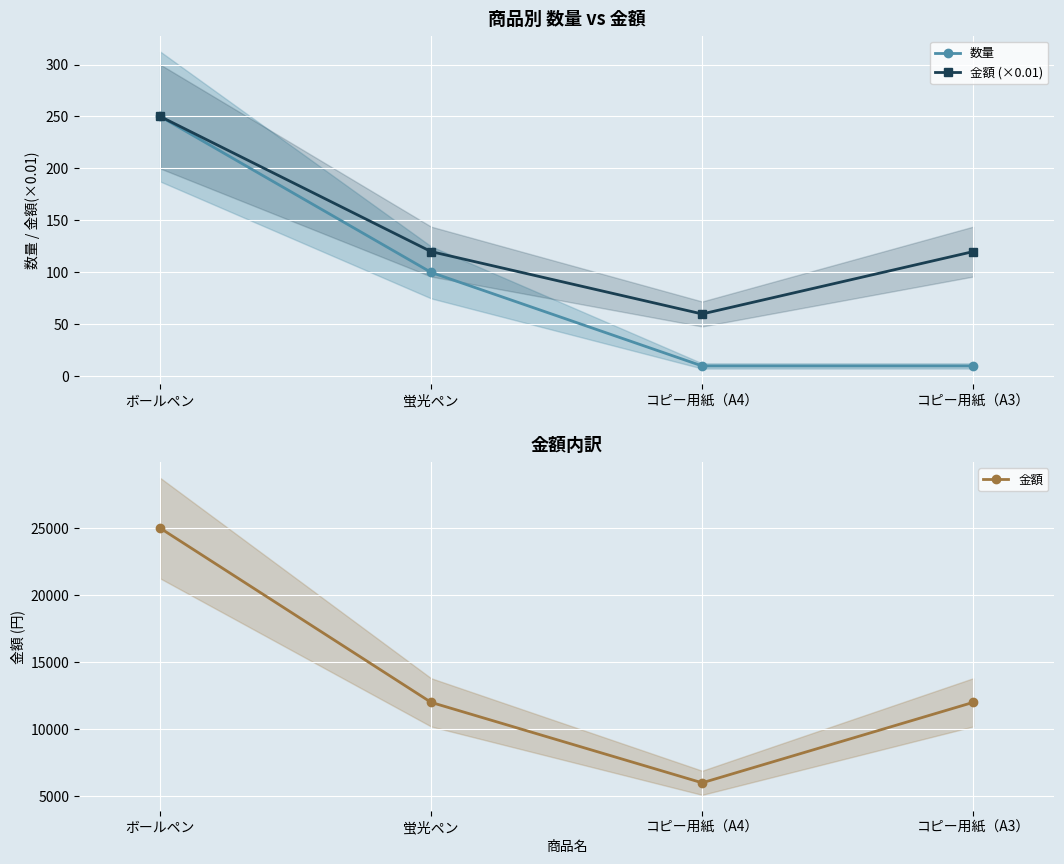

How many values in the 金額 series exceed 12000?

1